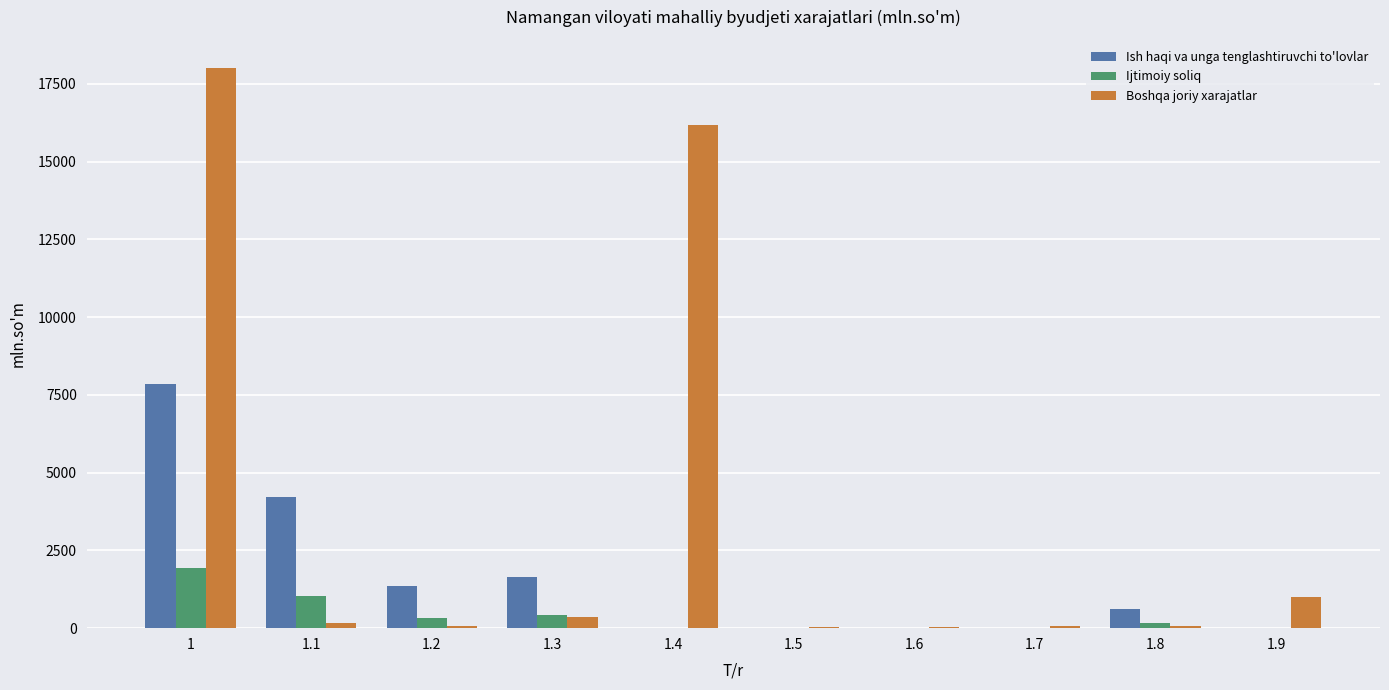

Where does the Ish haqi va unga tenglashtiruvchi to'lovlar series first go above 608?

1